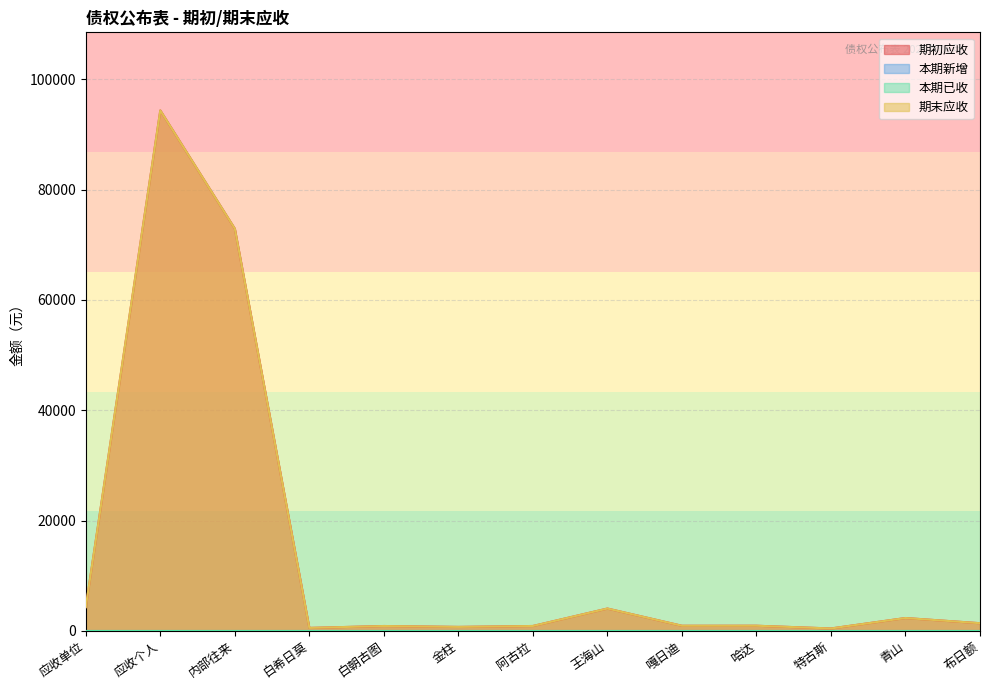

True or false: 期初应收 has more than 2 points higher than both neighbors.

True